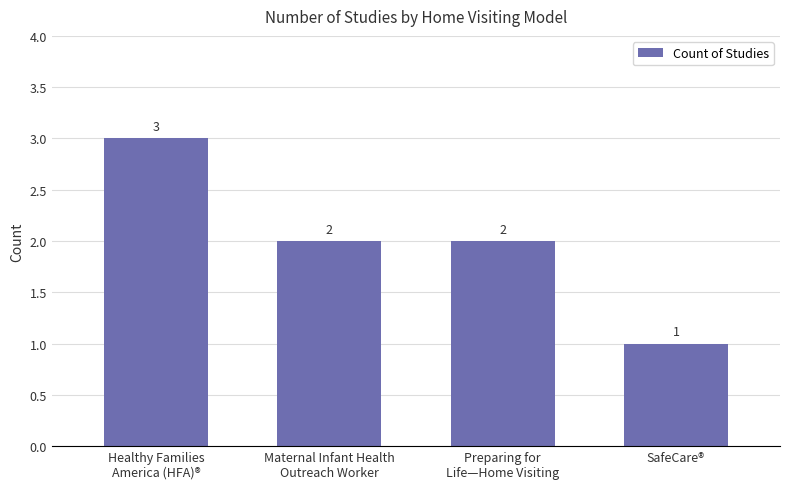

What is the value of the 4th bar from the left?

1